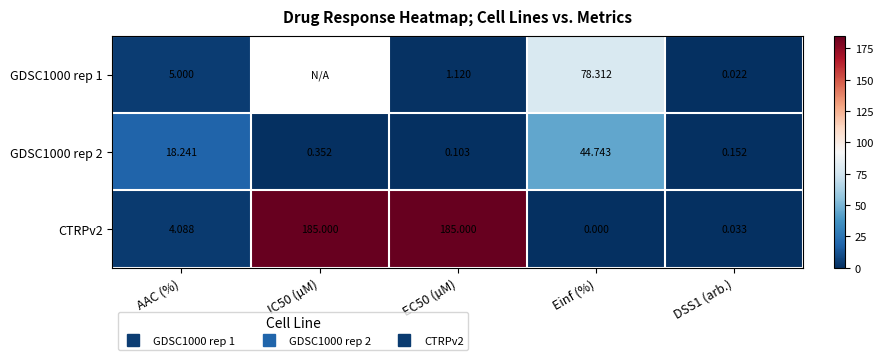

At EC50 (µM), list the series in order from smallest to largest.

GDSC1000 rep 2, GDSC1000 rep 1, CTRPv2